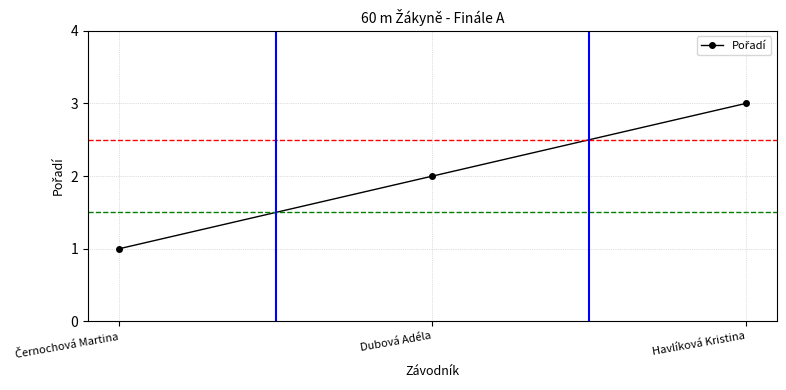

Does the chart have visible grid lines?

Yes